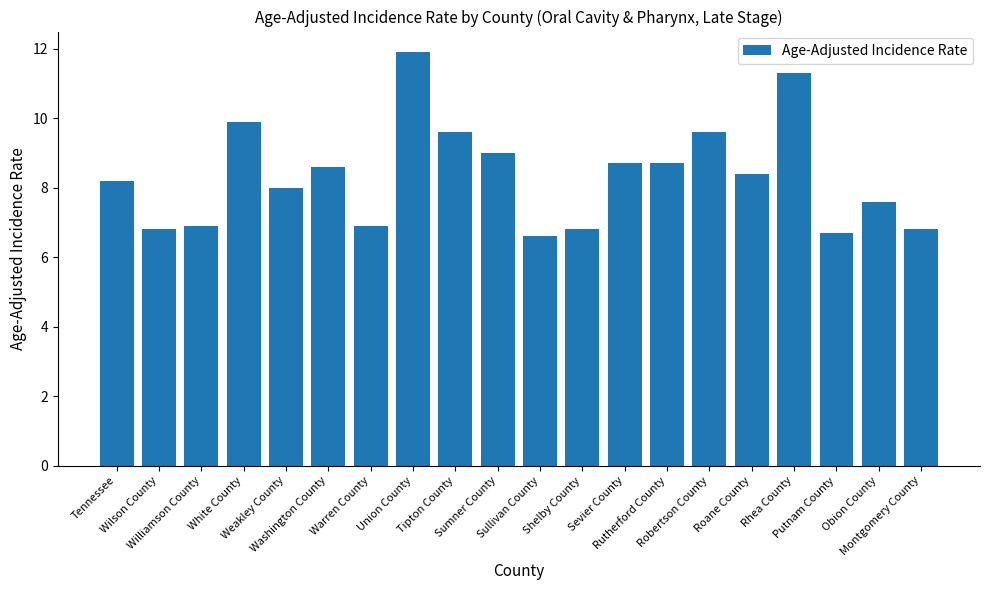

What is the sum of all values?

167.0